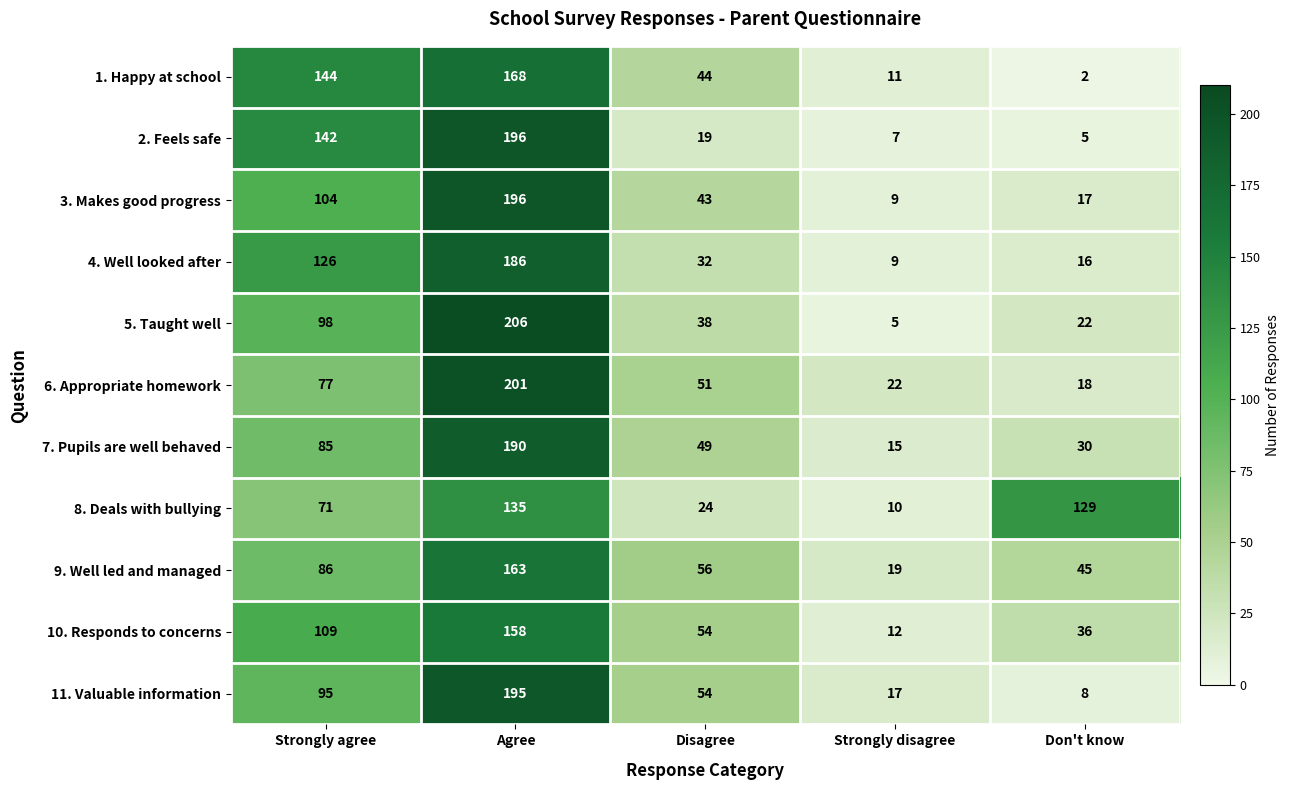

The 1. Happy at school series shows 168 at Agree. True or false?

True